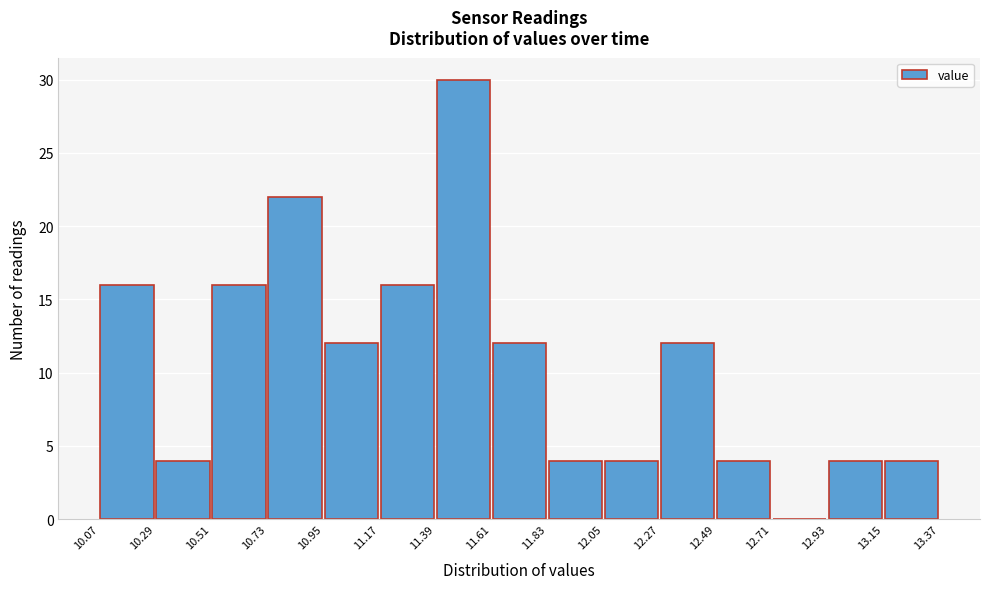

What is the height of the bar covering 10.95 to 11.17 on the x-axis? The values are not printed on the chart, so give them approximately, as read against the axis.

12